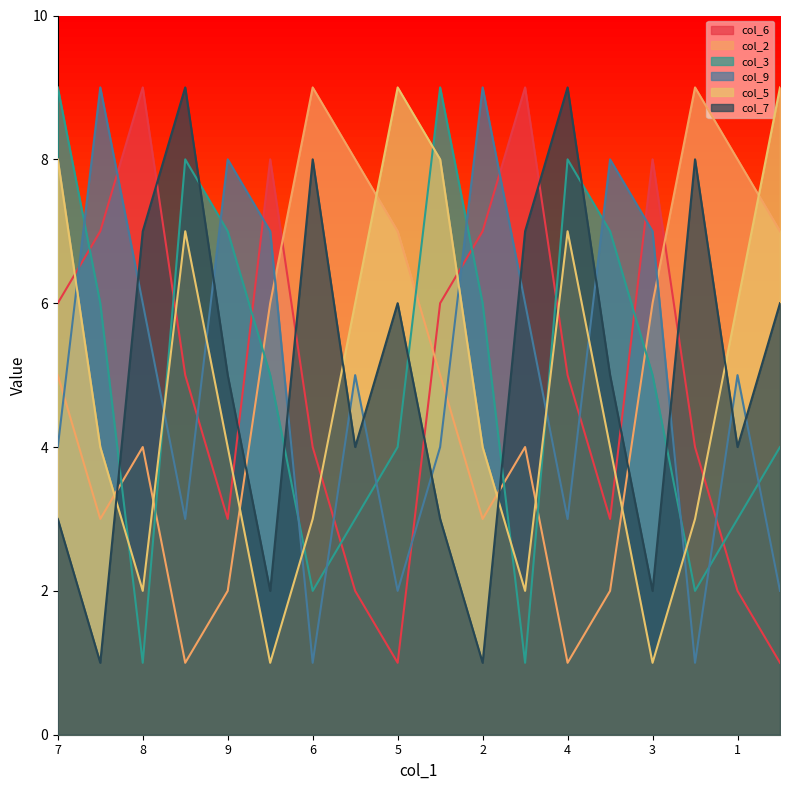

True or false: col_5 and col_2 intersect in this chart.

True